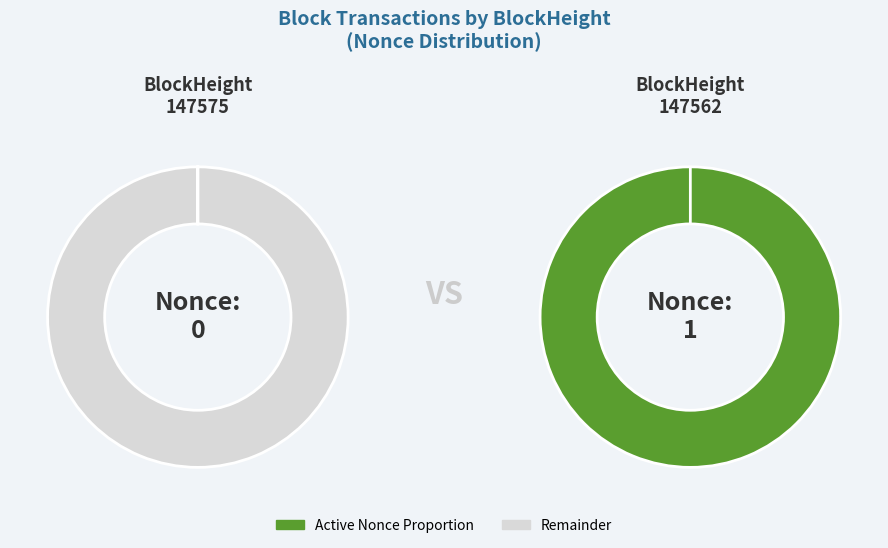

True or false: 147562 accounts for 100% of the total.

True